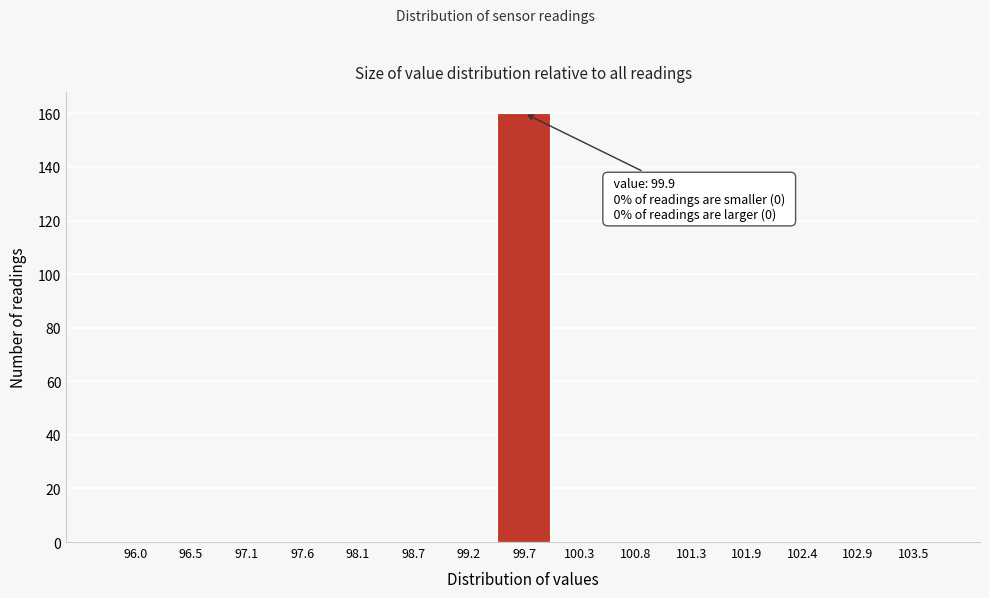

Reading left to right, extract all data points from this chart.

96.0=0	96.5=0	97.1=0	97.6=0	98.1=0	98.7=0	99.2=0	99.7=160	100.3=0	100.8=0	101.3=0	101.9=0	102.4=0	102.9=0	103.5=0